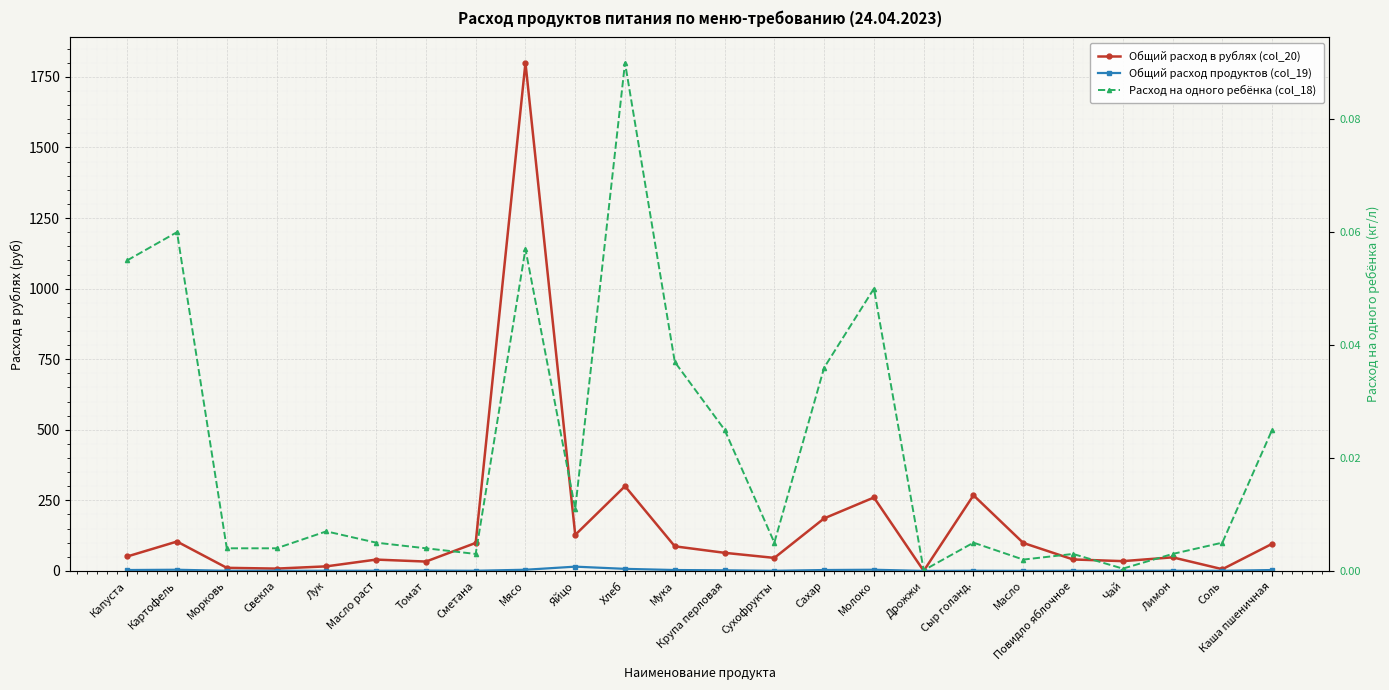

How many lines are shown in the chart?

3